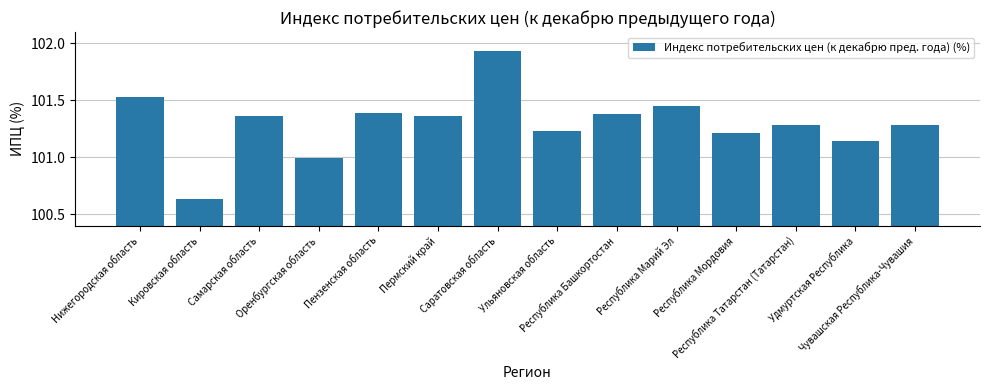

Does the chart contain any negative values?

No